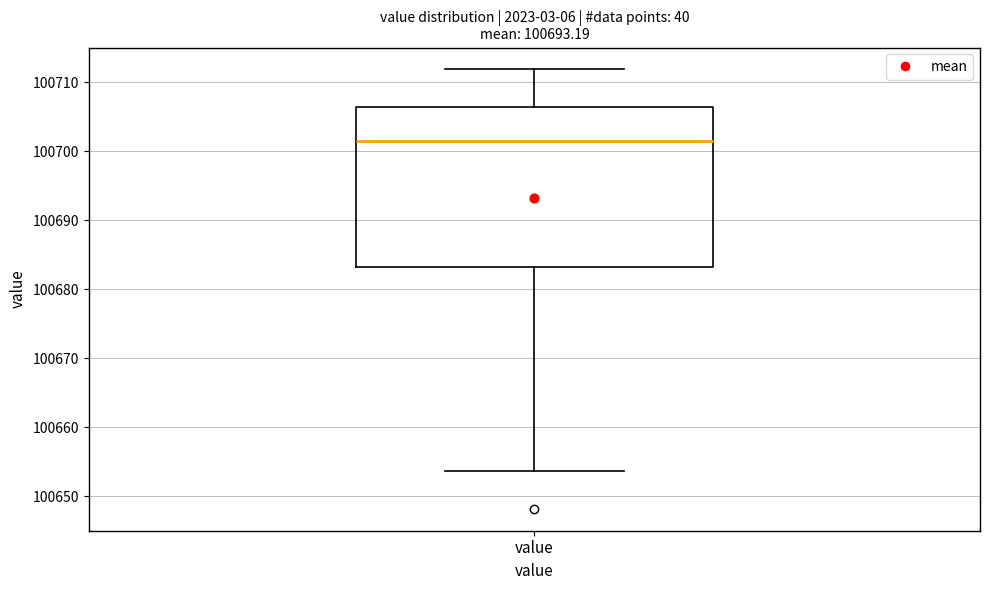

Where does the median line of the box for value sit on the y-axis? The values are not printed on the chart, so give them approximately, as read against the axis.

100701